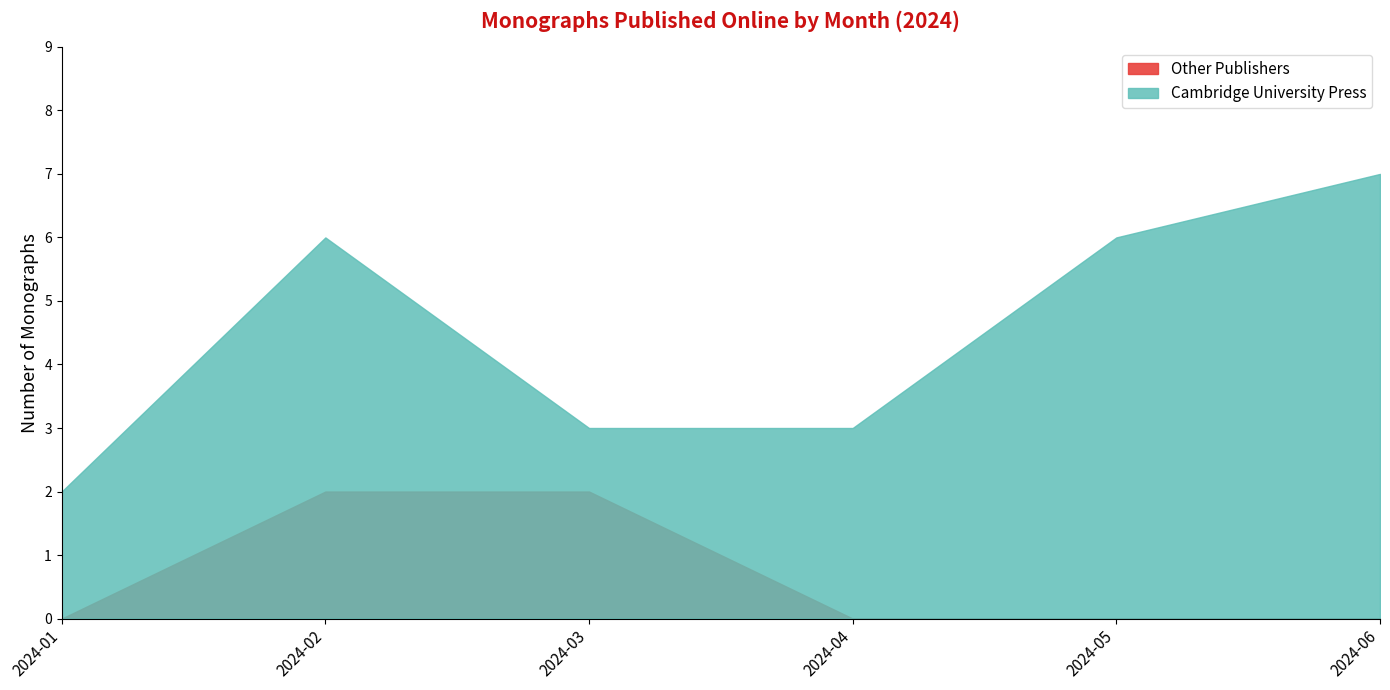

What is the difference between the maximum and minimum values in the Other Publishers series?

1